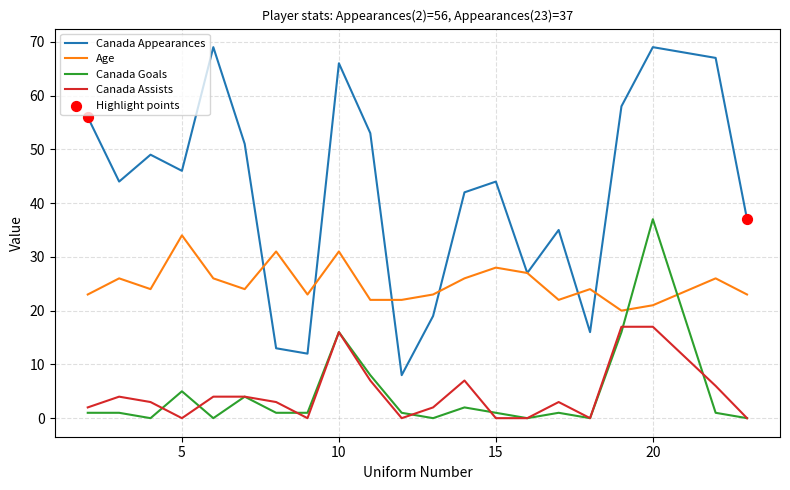

Which series has the largest total across all categories?

Canada Appearances